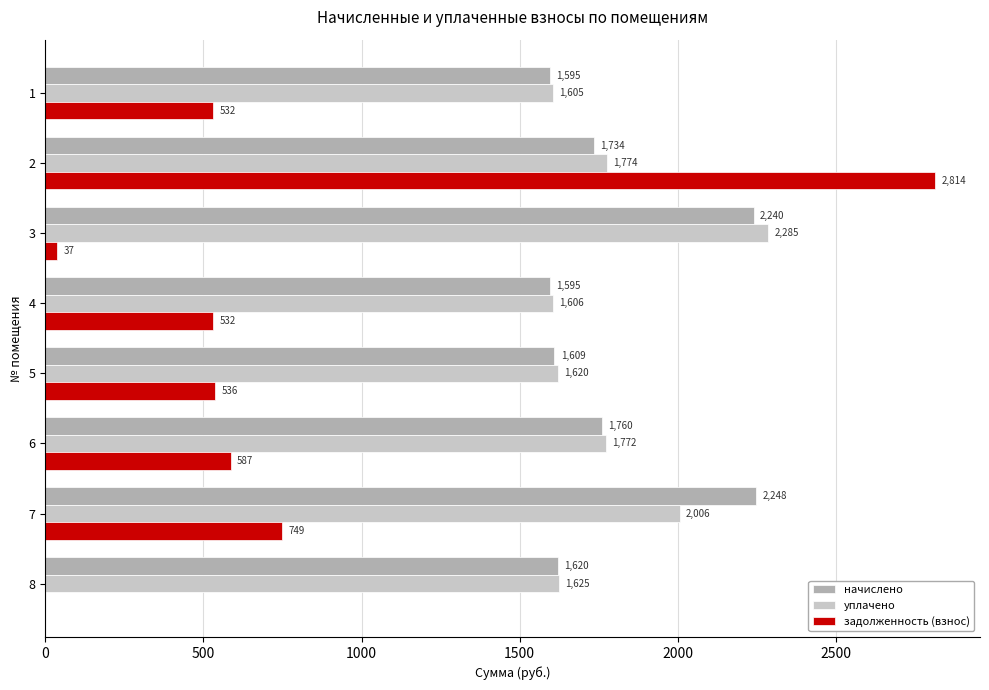

What is the total value across all series at 7?

5003.6